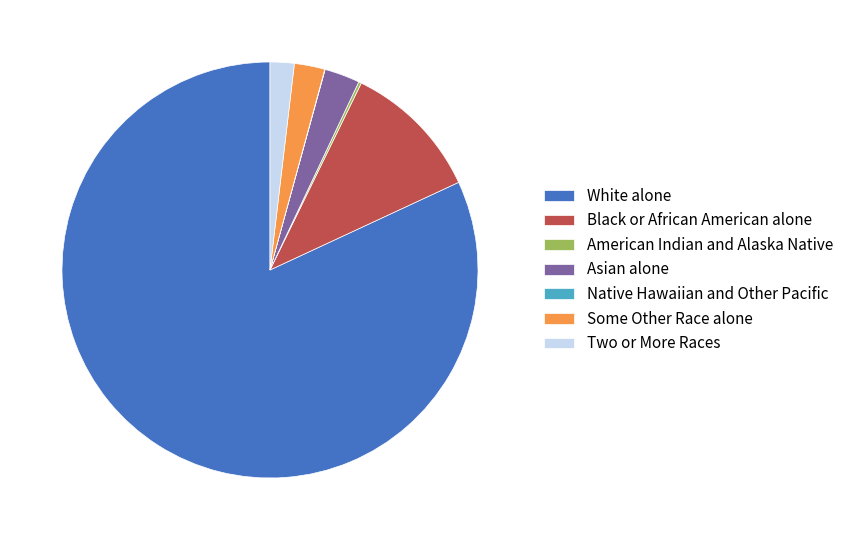

What is the majority slice?

White alone